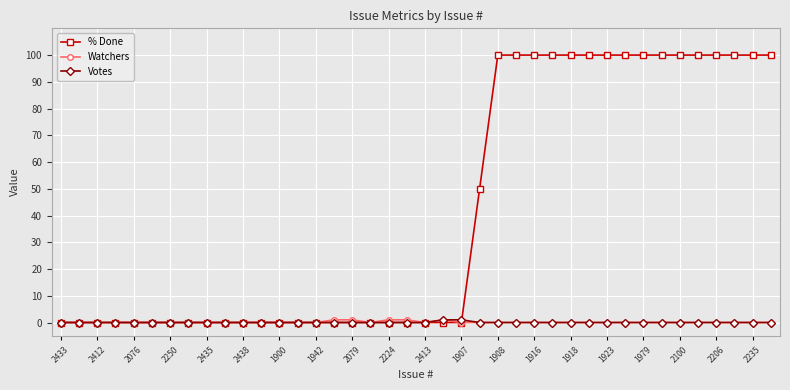

How many lines are shown in the chart?

3